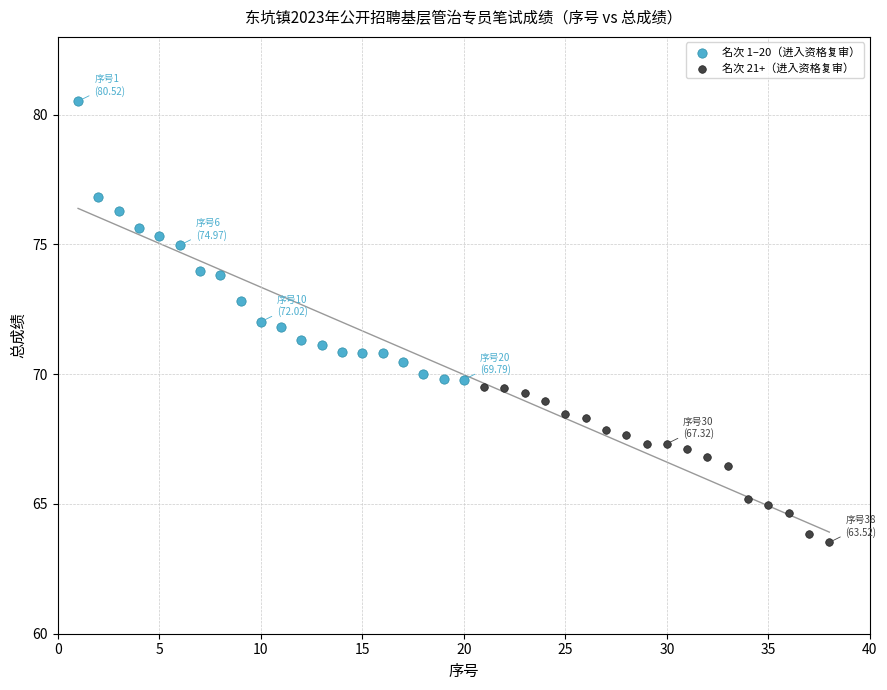

Which series reaches the minimum Y coordinate?

名次 21+（进入资格复审）